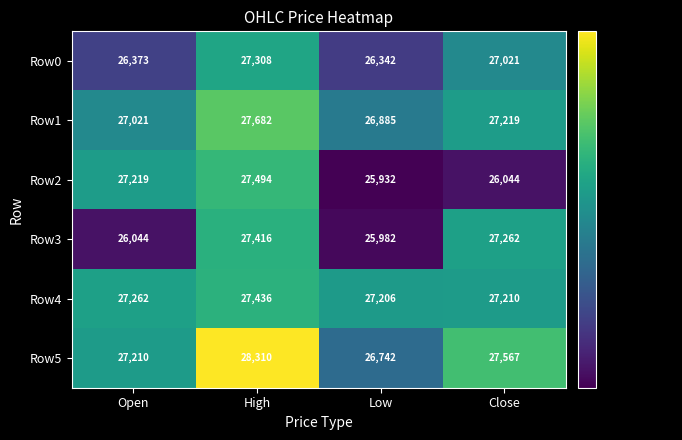

True or false: Row4 has a value of 8764 at High.

False